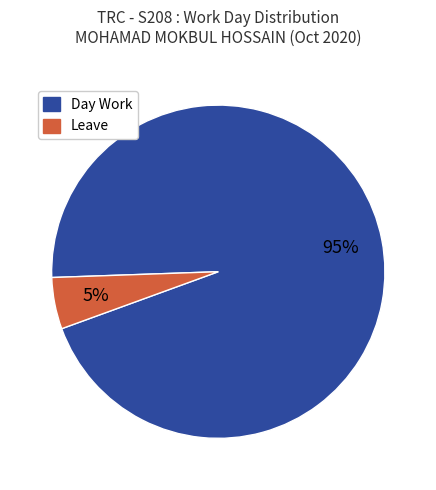

Rank the categories by value from highest to lowest.

Day Work, Leave